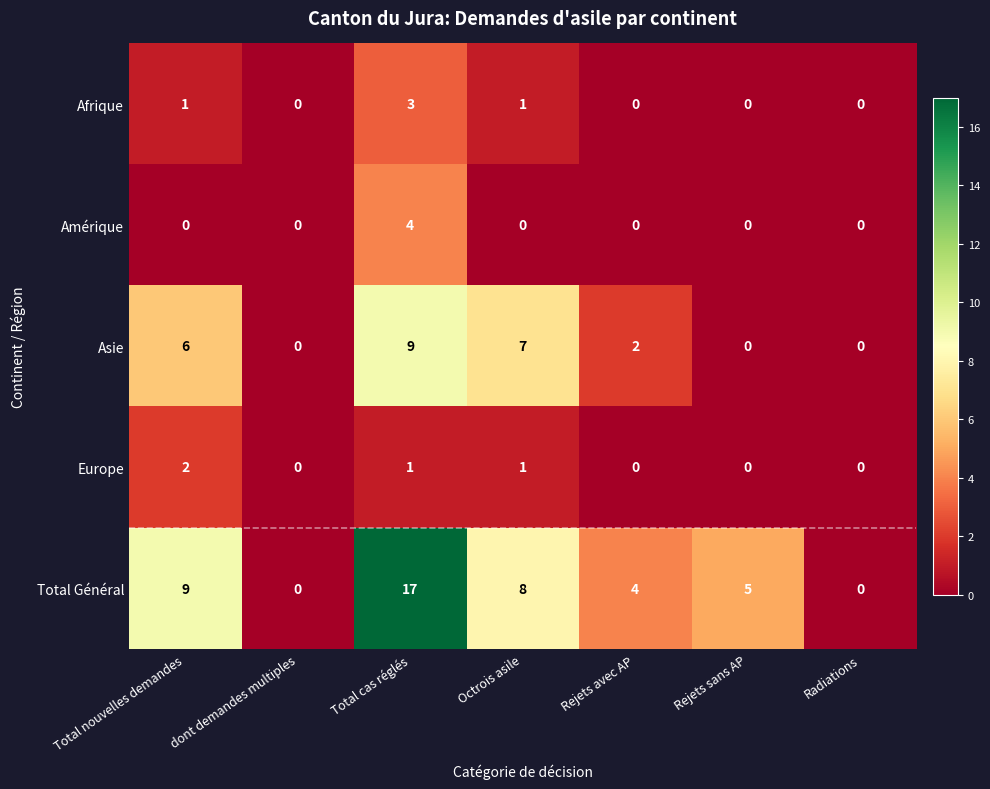

The Europe series shows 1 at Rejets sans AP. True or false?

False